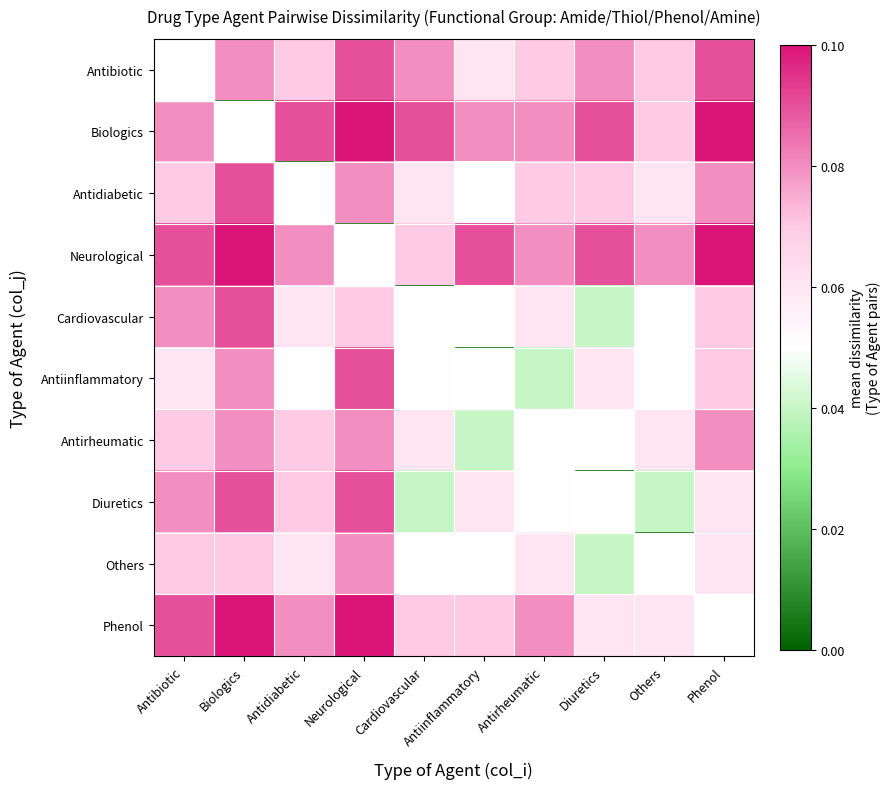

Which label corresponds to the largest value in the chart?

Neurological